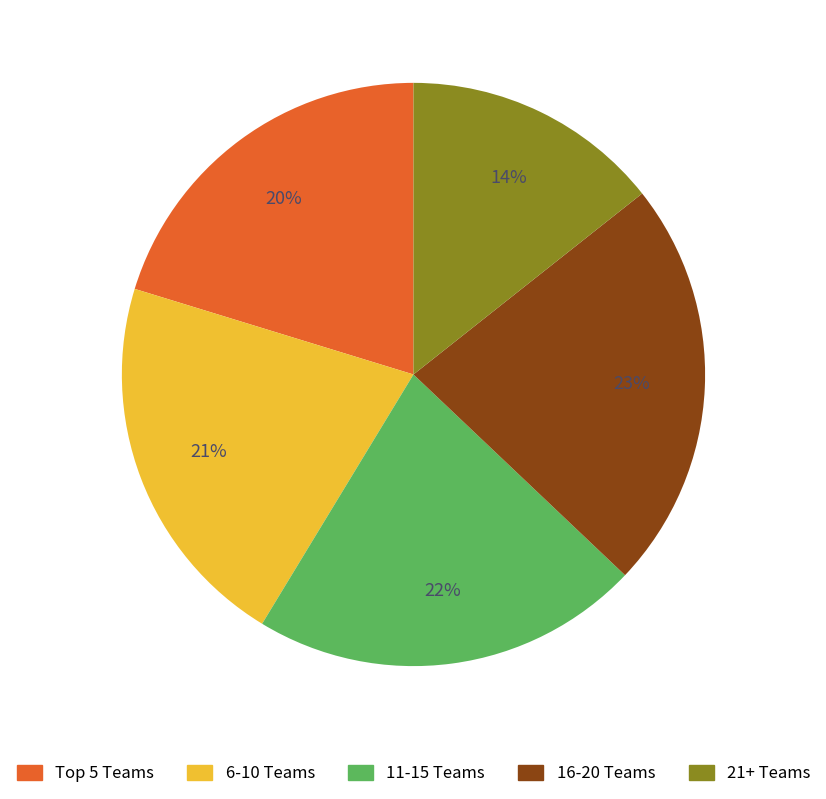

To the nearest percent, what is the average slice percentage?

20%